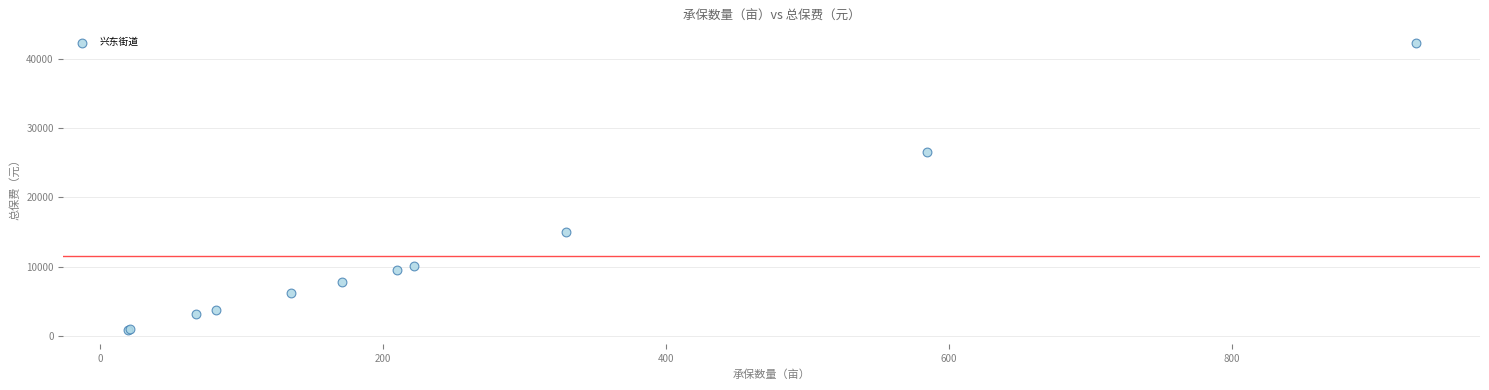

What Y value in the scatter plot is closest to 21601?

26601.1